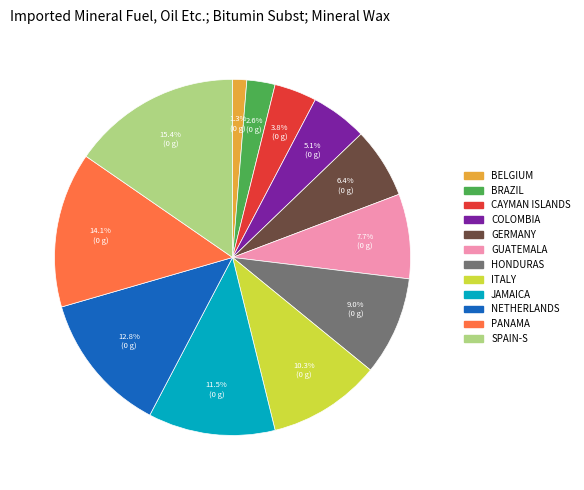

Does any single category account for the majority?

No